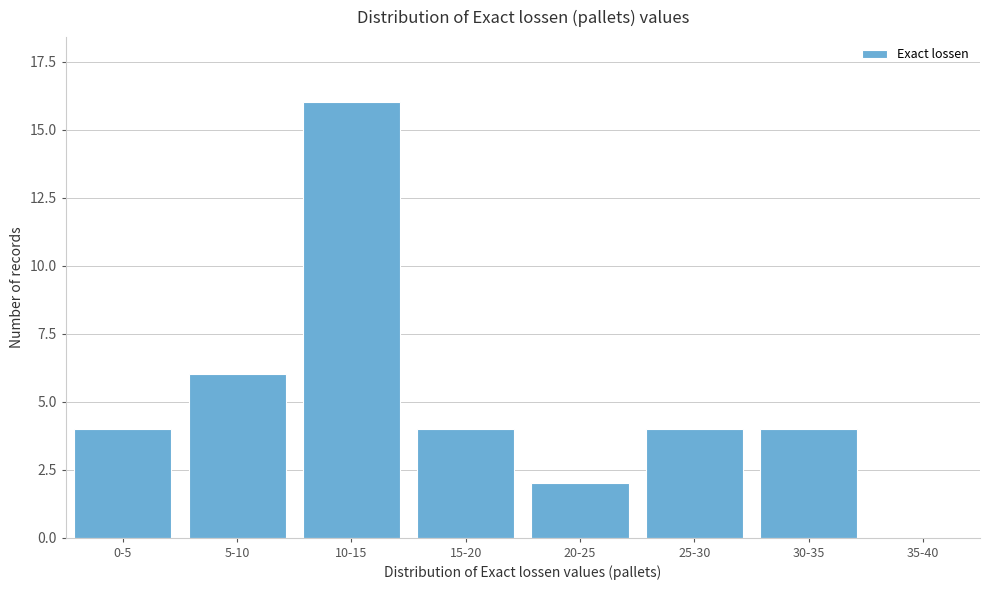

Reading right to left, what are all the values shown in this chart?

35-40=0	30-35=4	25-30=4	20-25=2	15-20=4	10-15=16	5-10=6	0-5=4